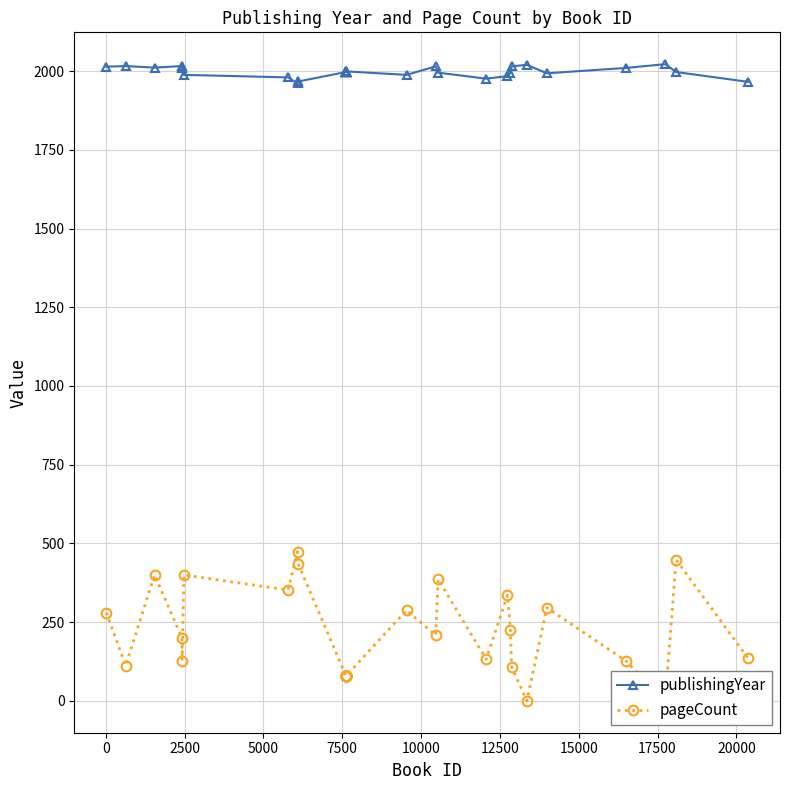

True or false: publishingYear has more than 2 points higher than both neighbors.

True